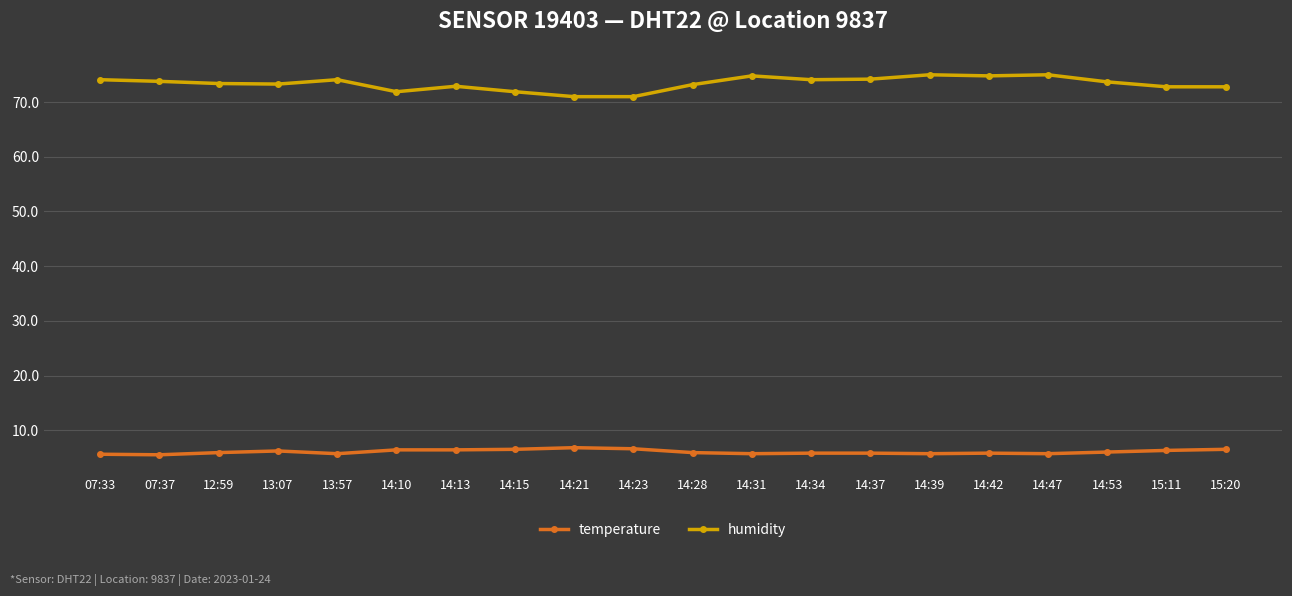

In humidity, how many points are higher than both neighbors (excluding endpoints)?

5